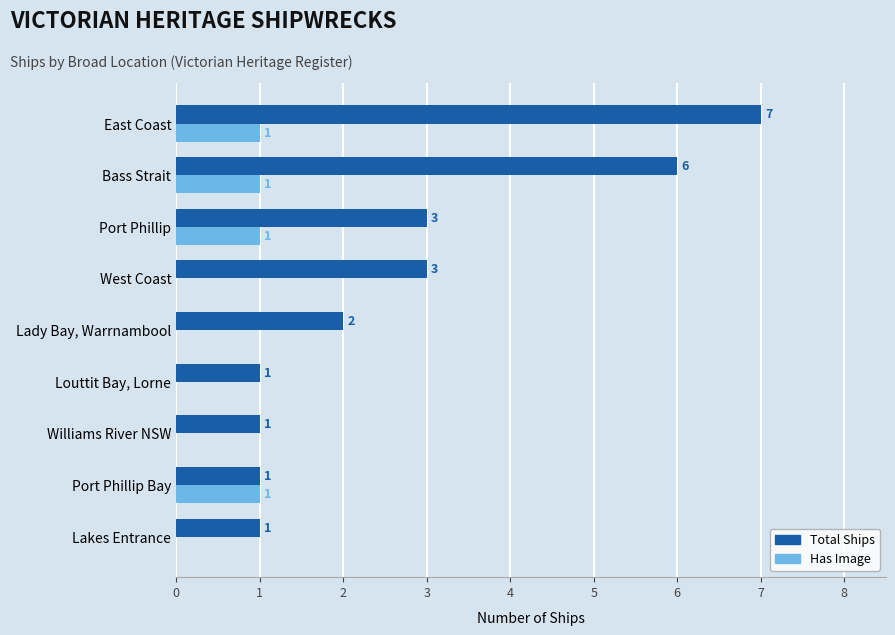

Between Port Phillip Bay and Louttit Bay, Lorne, which series saw the biggest shift?

Has Image